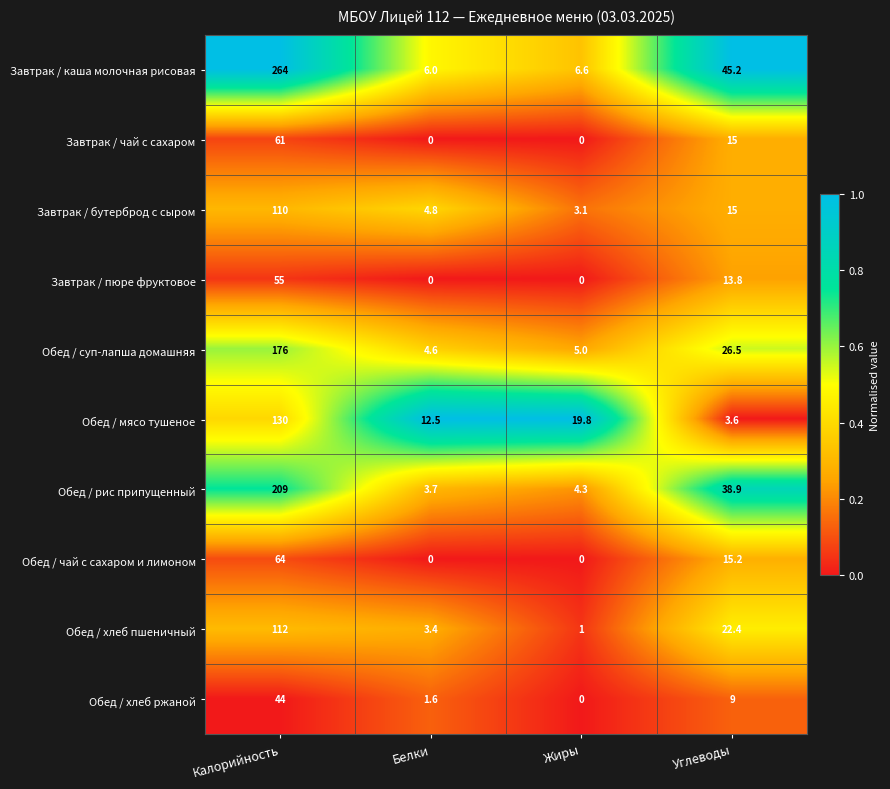

How many data points does each series have?

4